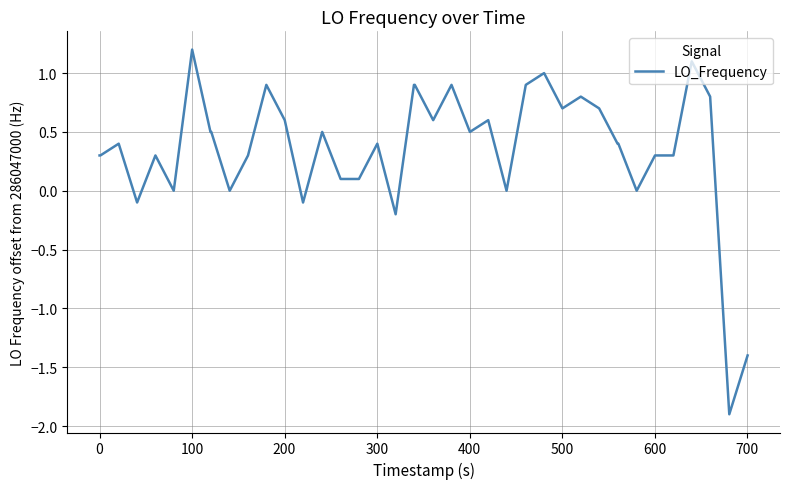

What is the maximum value shown in the chart?

1.2